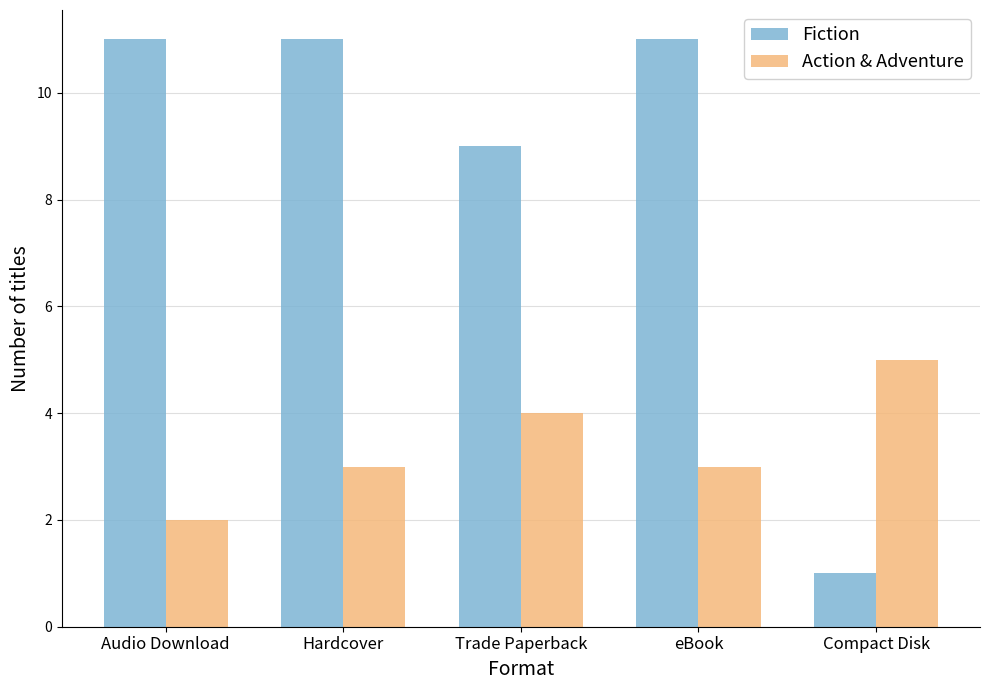

What is the approximate value of Action & Adventure at Compact Disk?

5